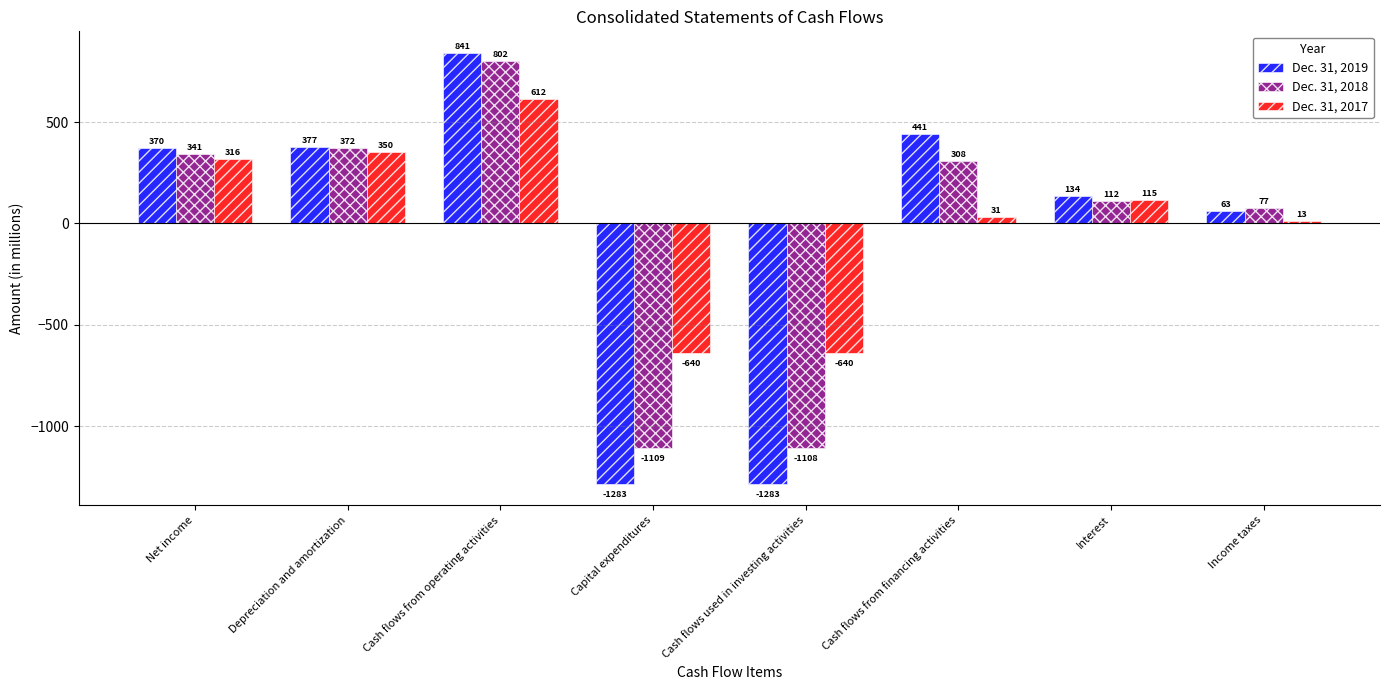

Read the Dec. 31, 2018 value at Interest, to the nearest 10.

110